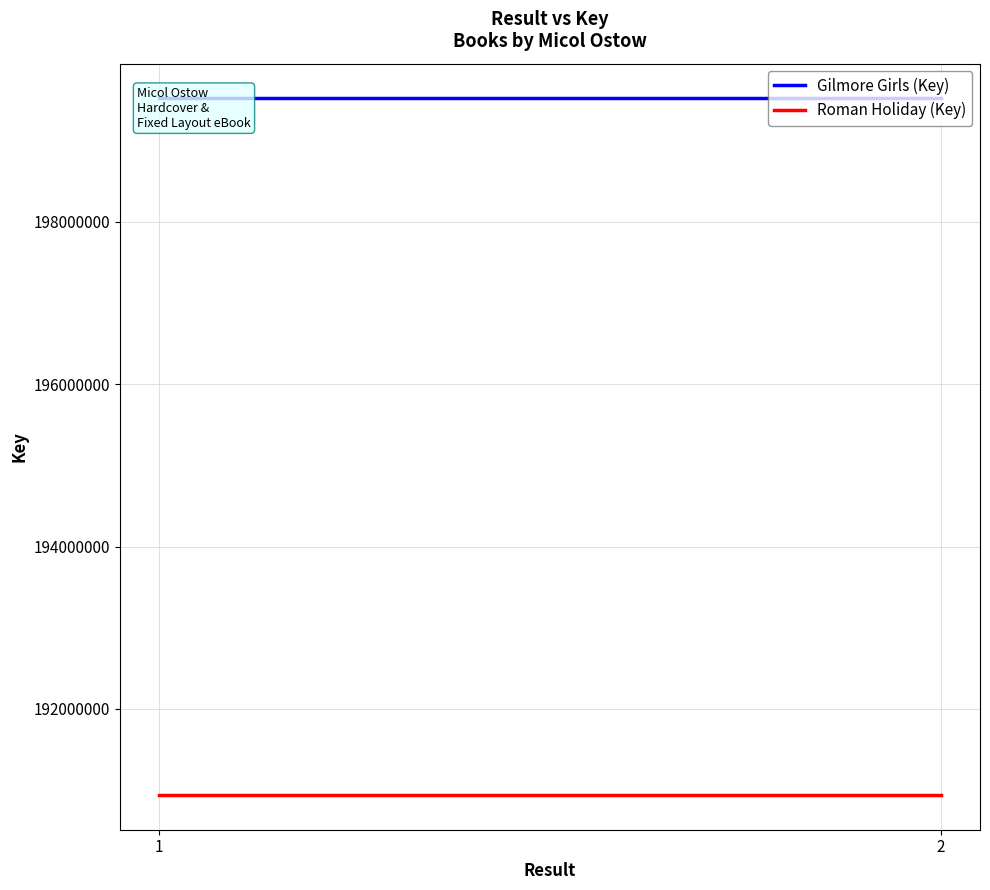

Is it true that Gilmore Girls (Key) equals 64880424 at 1?

False